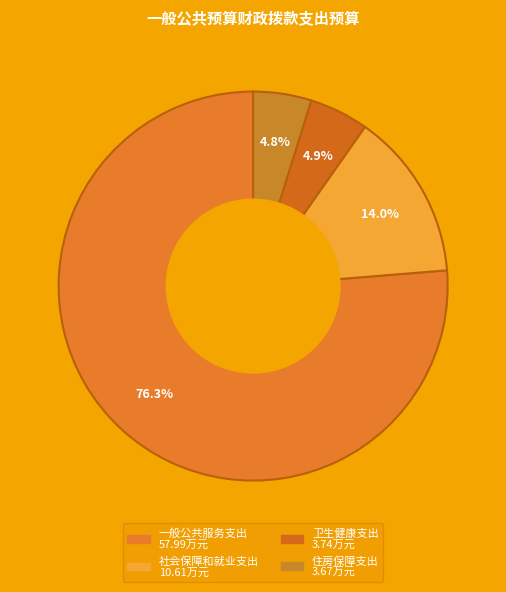

What percentage is the 社会保障和就业支出 slice, to the nearest percent?

14%